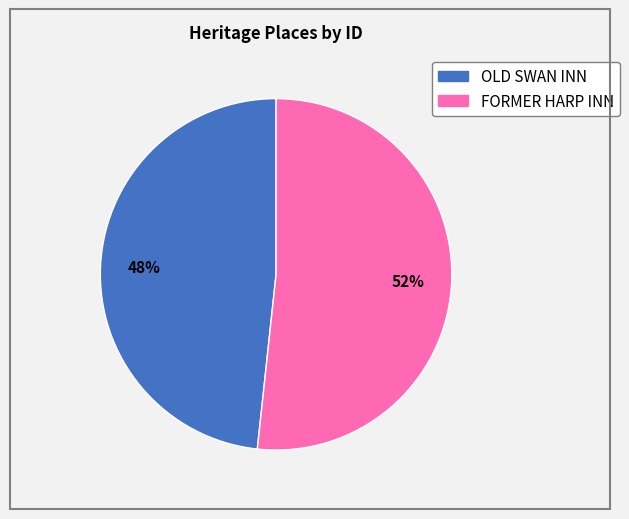

To the nearest percent, what is the combined percentage of FORMER HARP INN and OLD SWAN INN?

100%